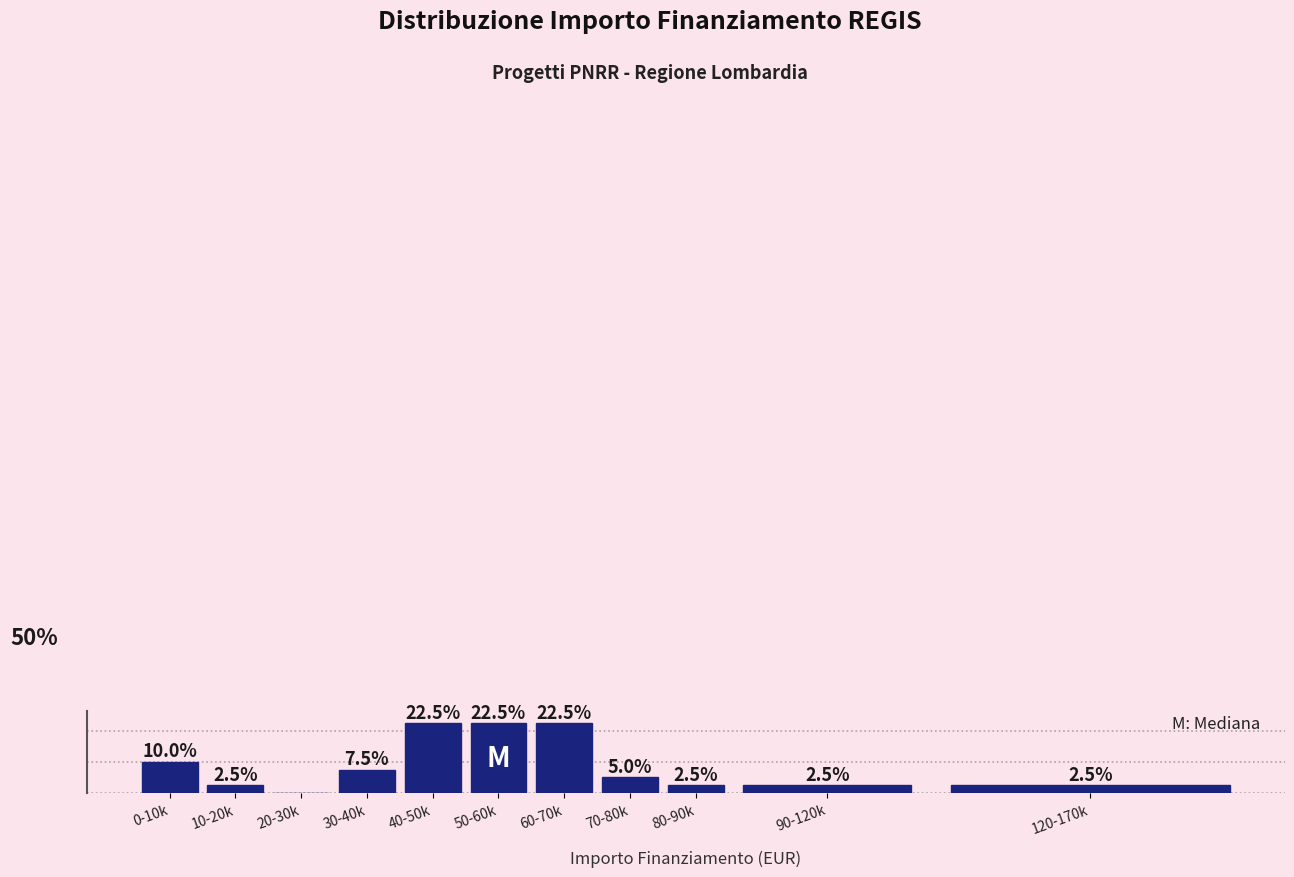

Which has a higher value, 60-70k or 30-40k?

60-70k